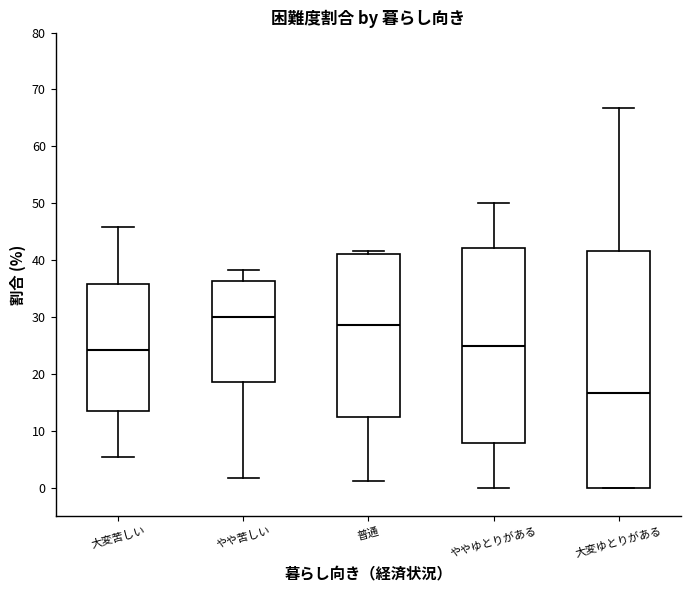

Which box is the tallest, from its lower edge to its upper edge?

大変ゆとりがある